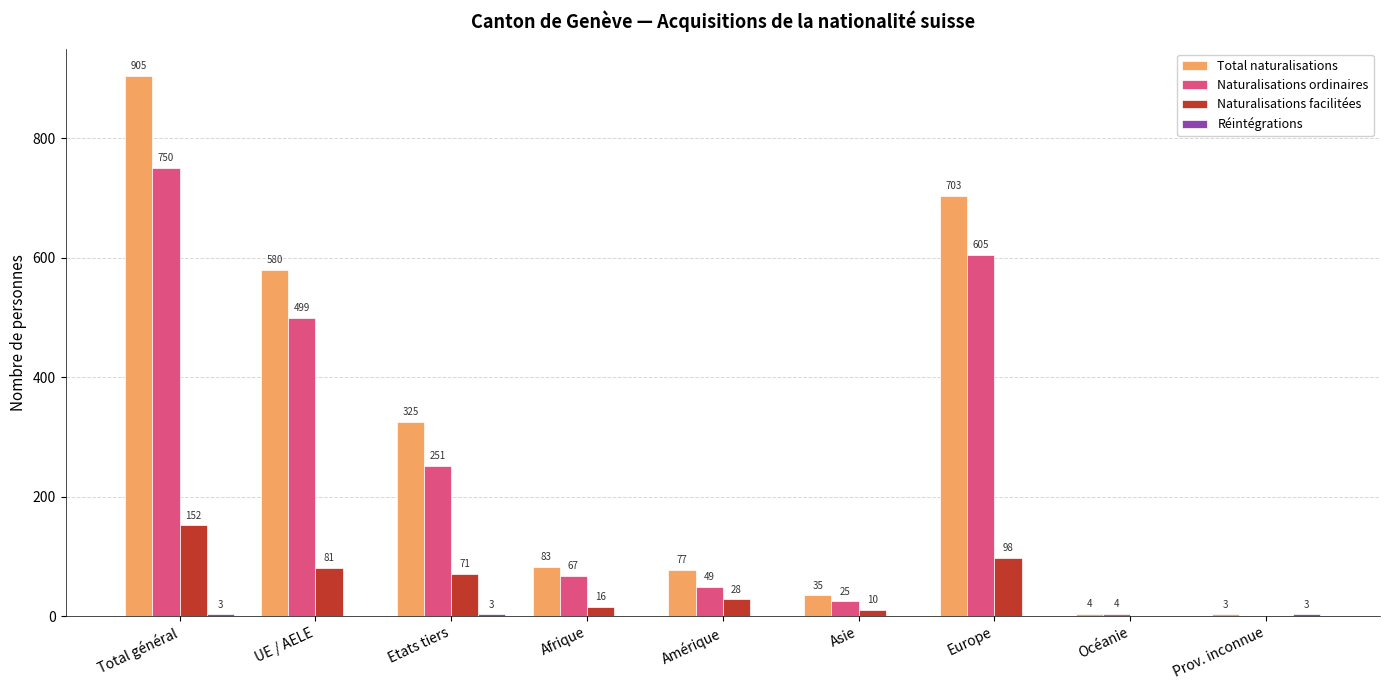

What is the sum of the Naturalisations ordinaires values at Océanie and Total général?

754